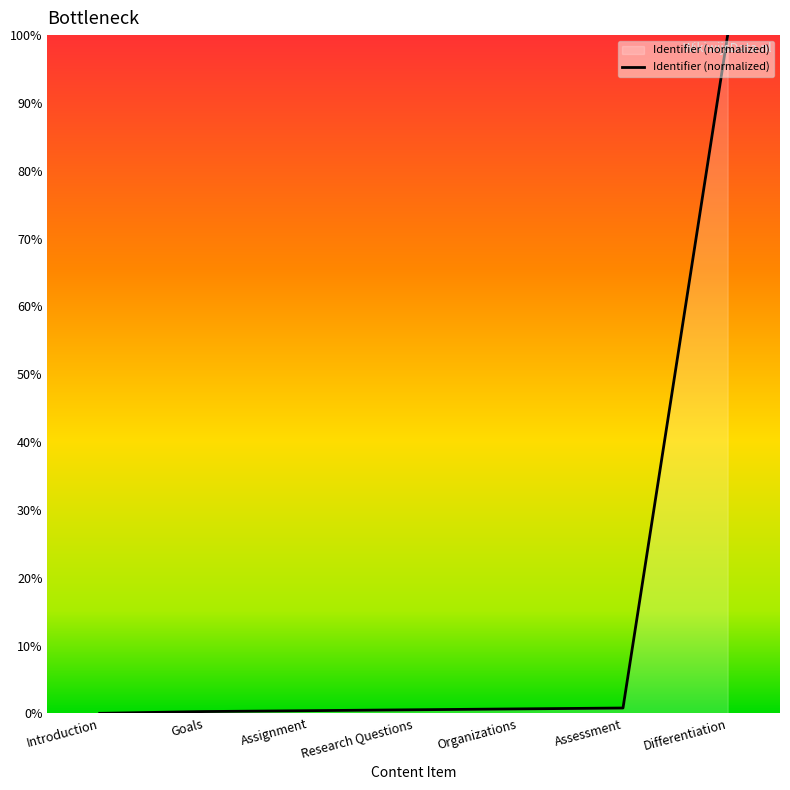

The chart shows a value of 0.0 at Introduction. True or false?

True